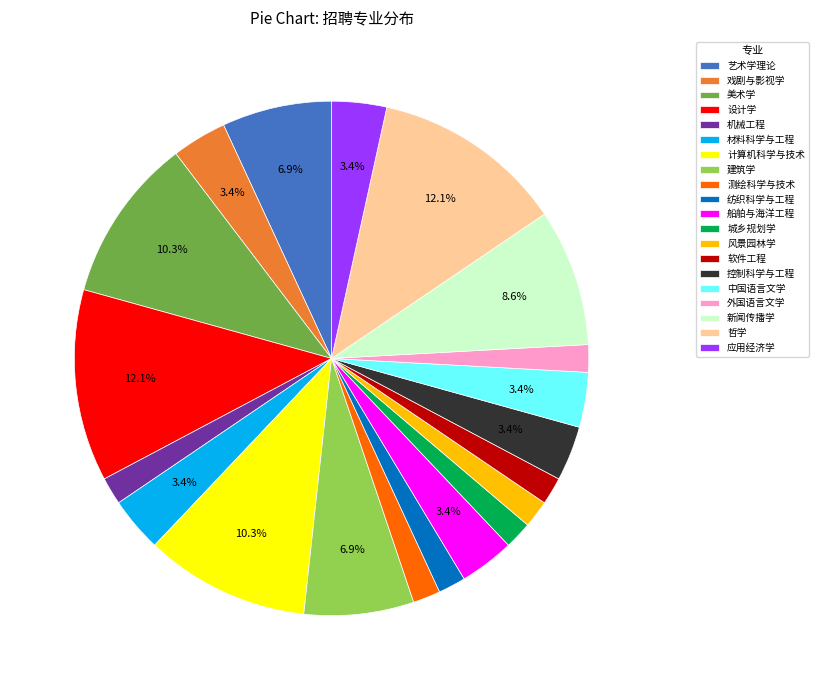

Is the sum of 建筑学 and 哲学 greater than half?

No